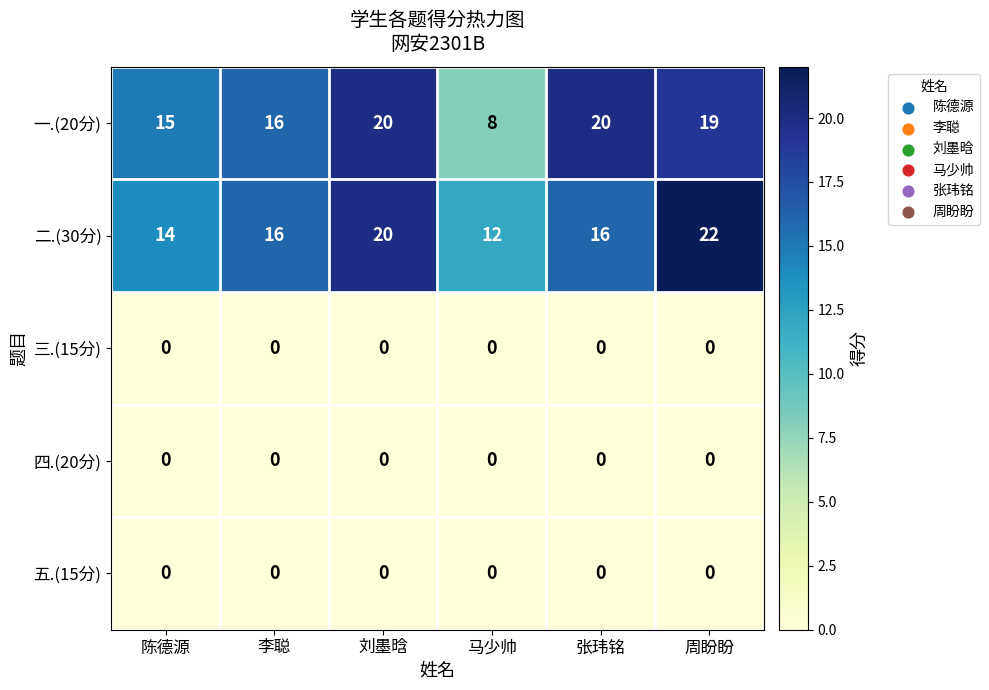

At which category does the chart reach its peak across all series?

周盼盼